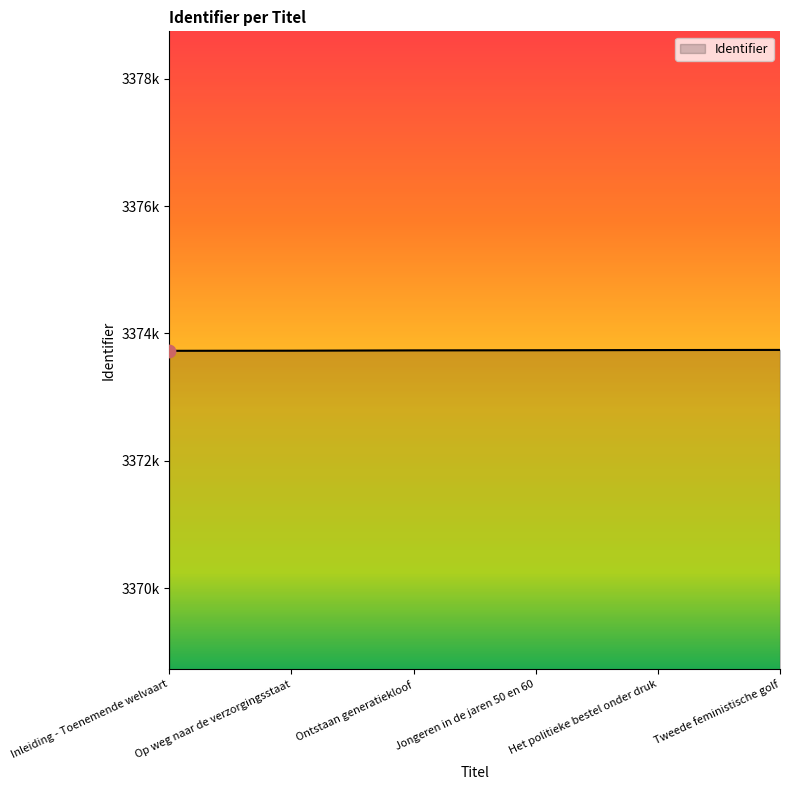

Between Tweede feministische golf and Het politieke bestel onder druk, which is larger?

Tweede feministische golf